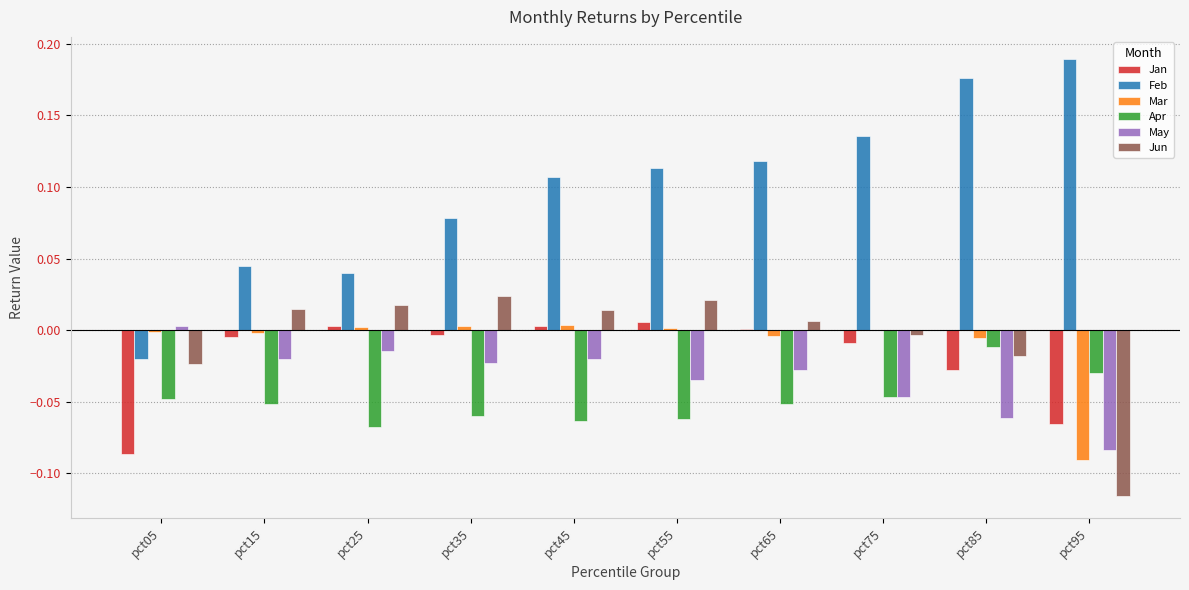

The Mar series shows 0.0 at pct45. True or false?

True